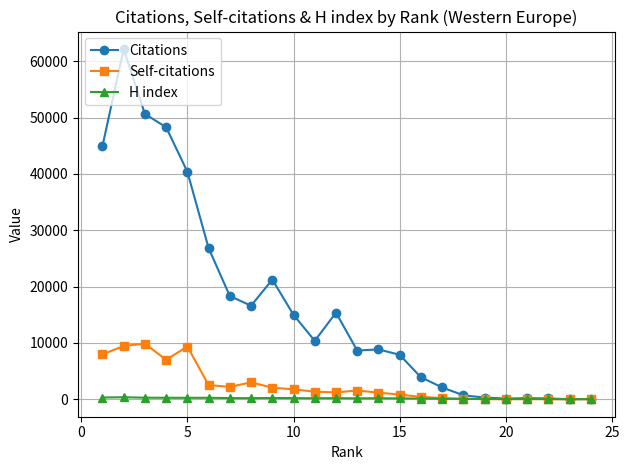

Count the number of categories in the chart.

24